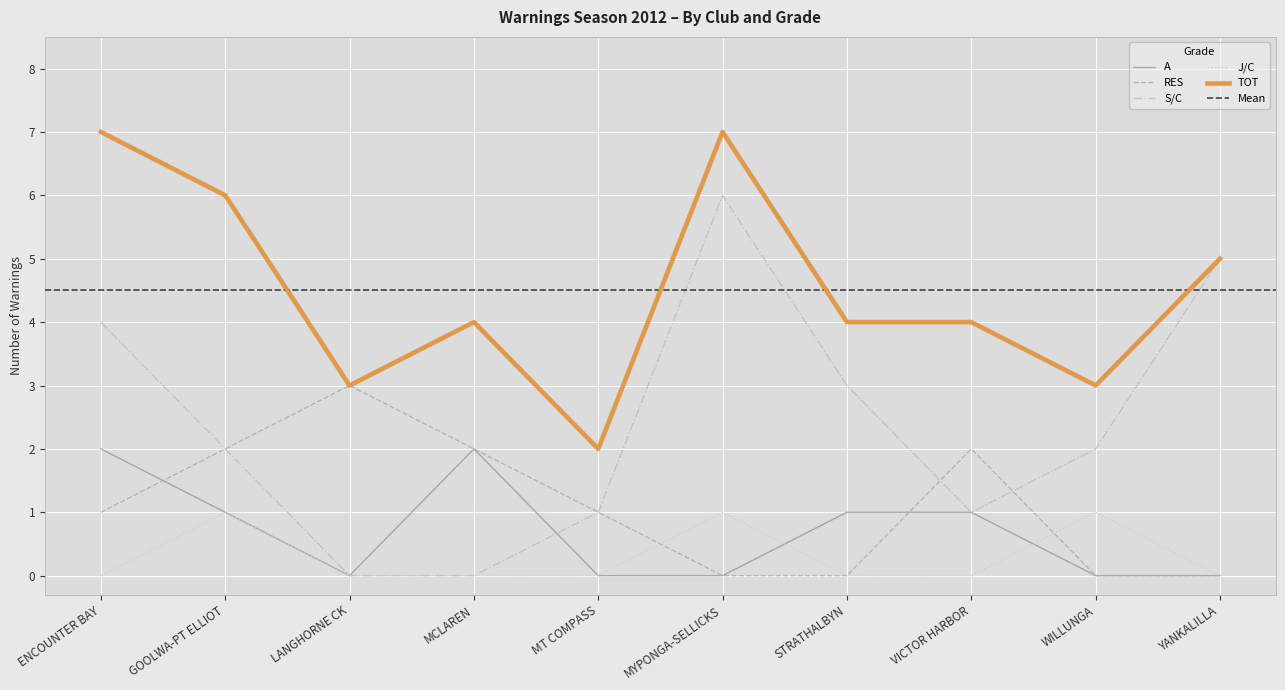

What is the sum of the S/C values at GOOLWA-PT ELLIOT and MT COMPASS?

3